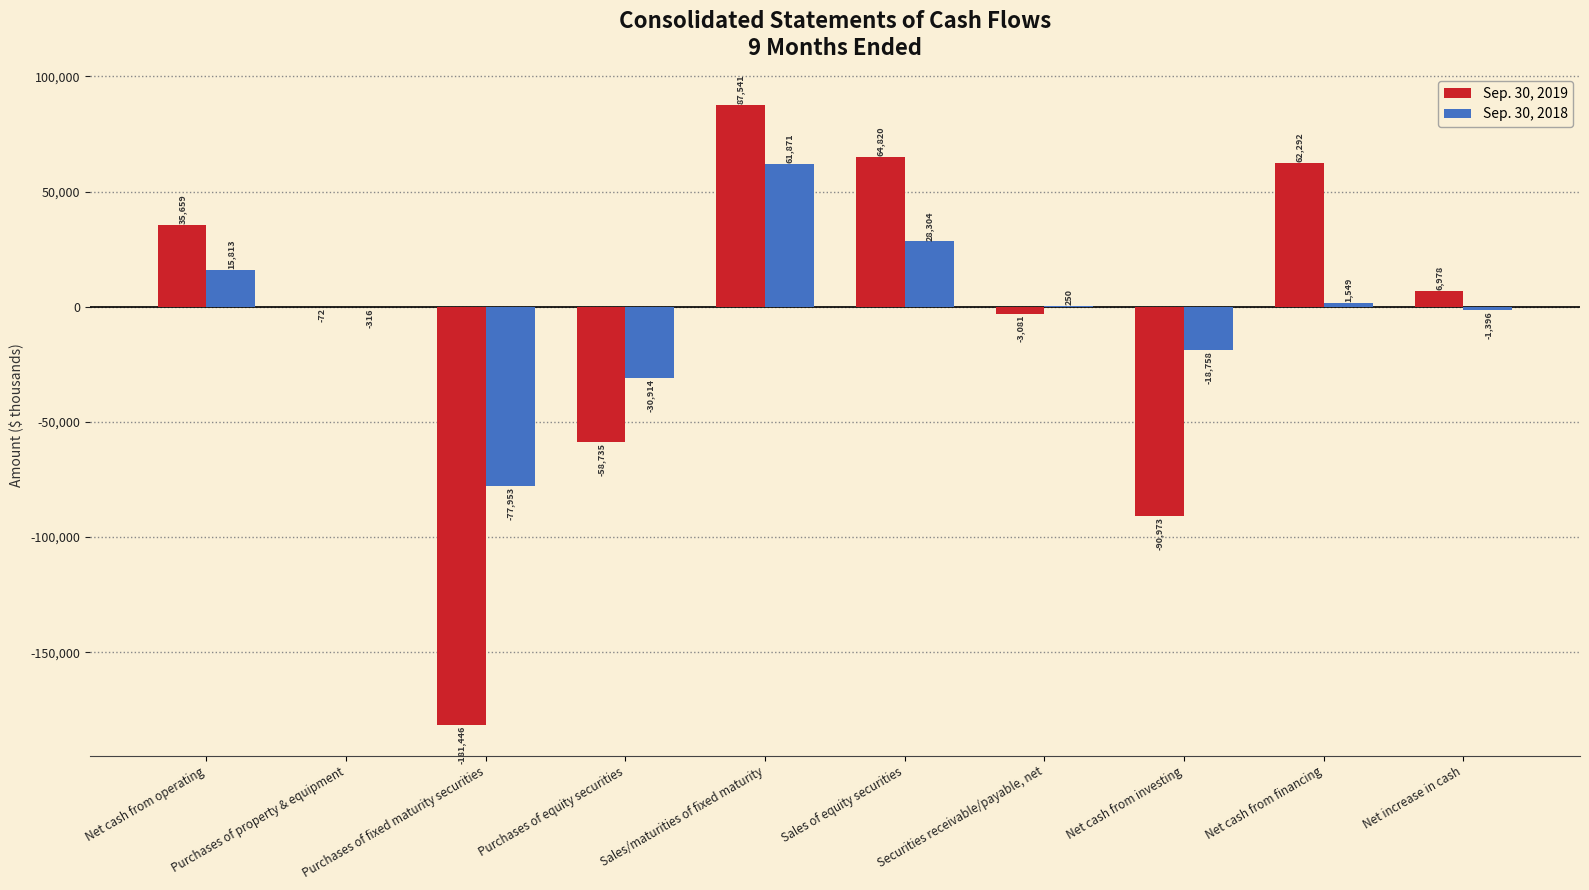

What is the sum of all Sep. 30, 2018 values?

-21550